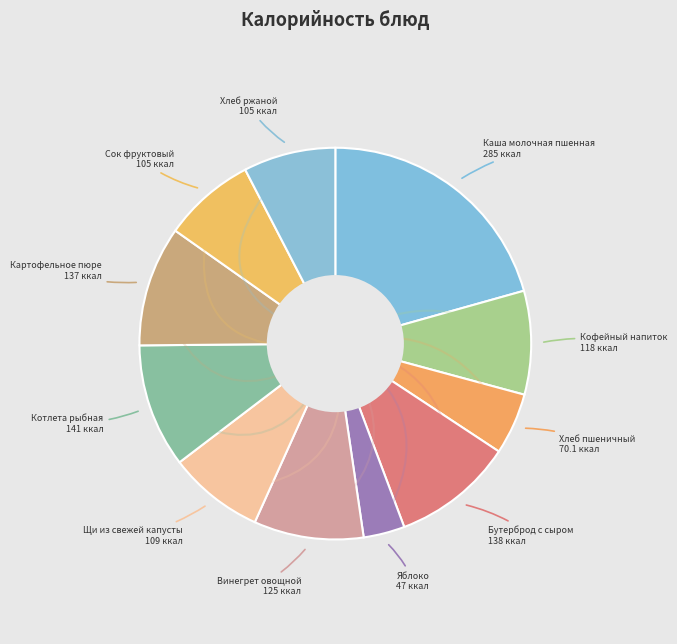

What is the change in value from Щи из свежей капусты to Хлеб ржаной?

-4.0